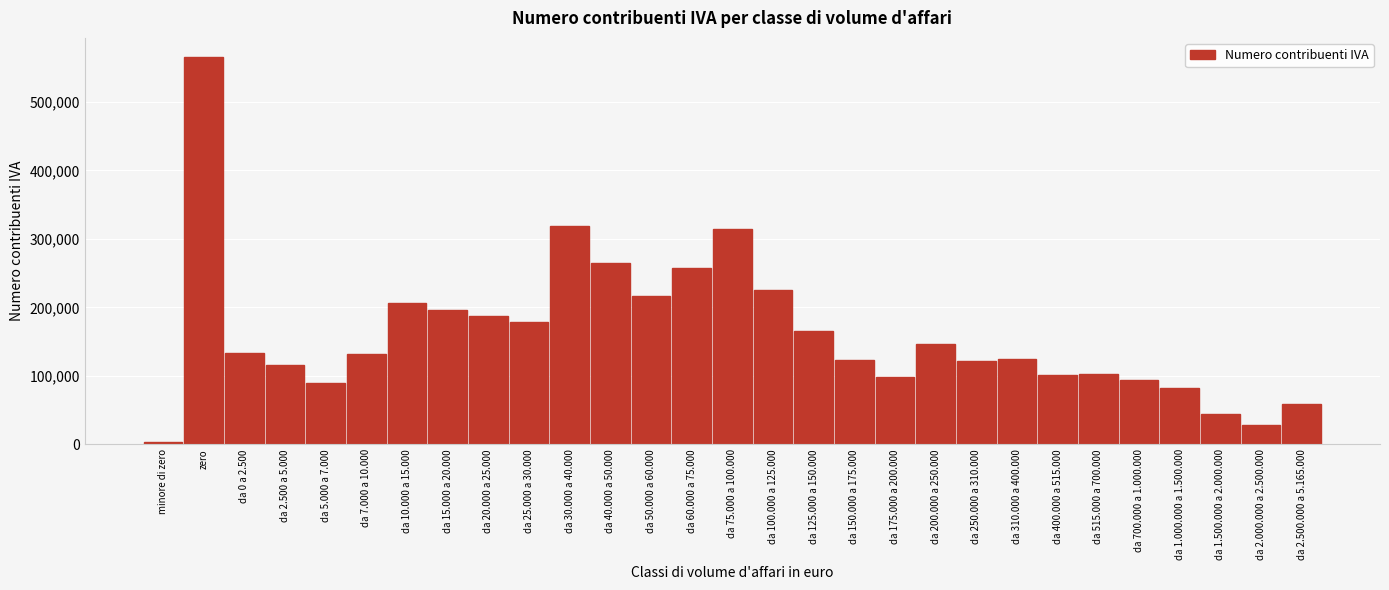

Which category has the lowest value across all series?

minore di zero